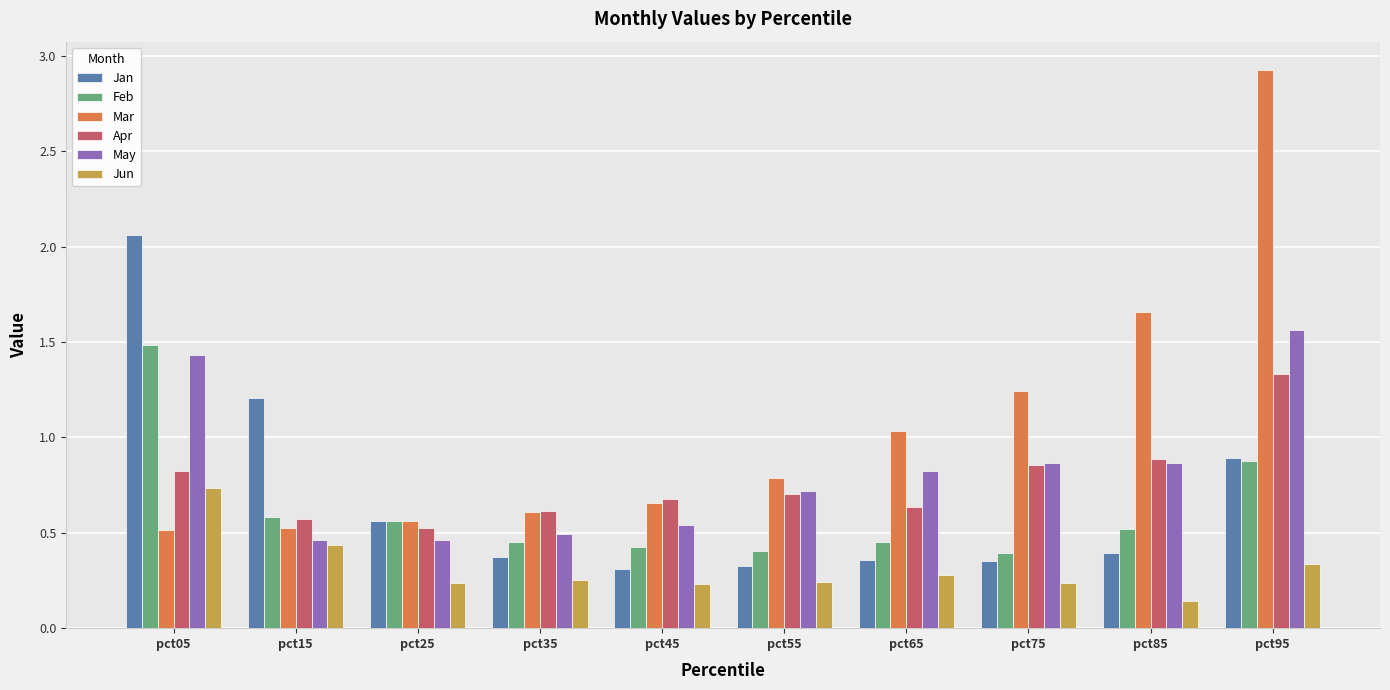

What is the greatest value displayed?

2.9